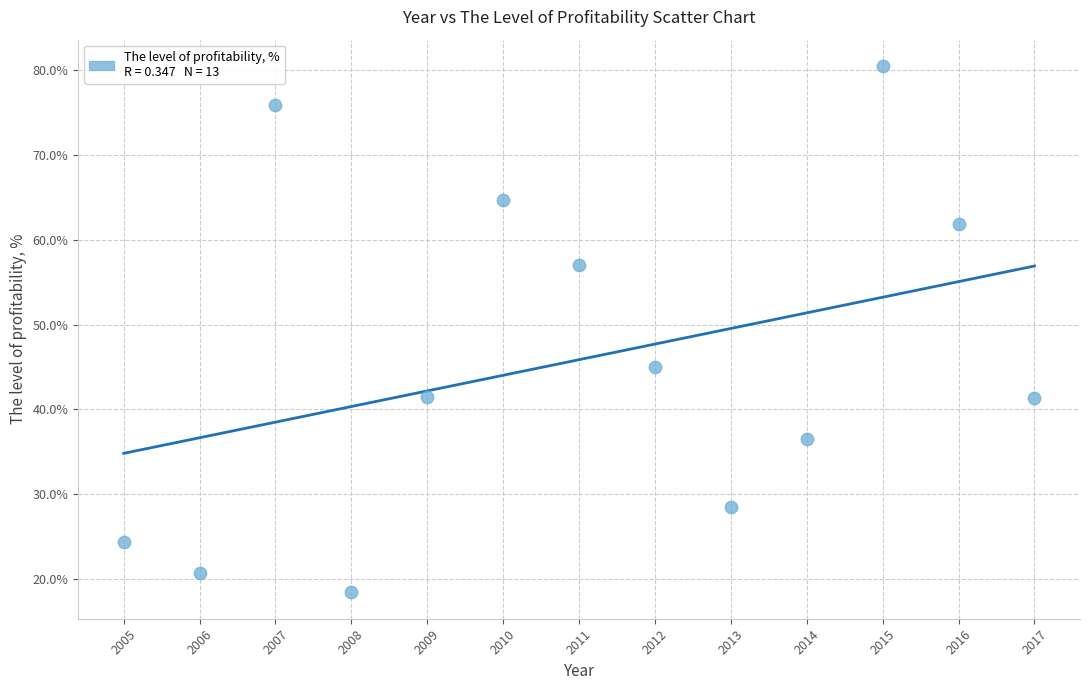

What is the range of Y values (max minus min)?

62.1